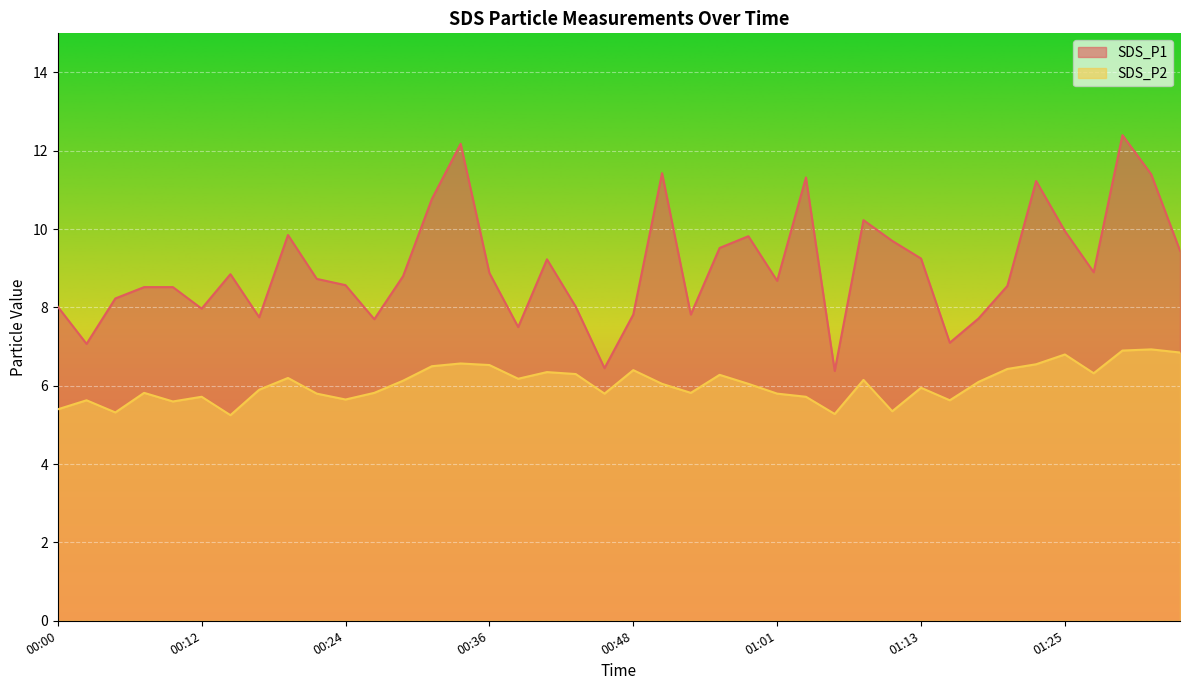

True or false: SDS_P2 has a value of 6.2 at 00:19.

True